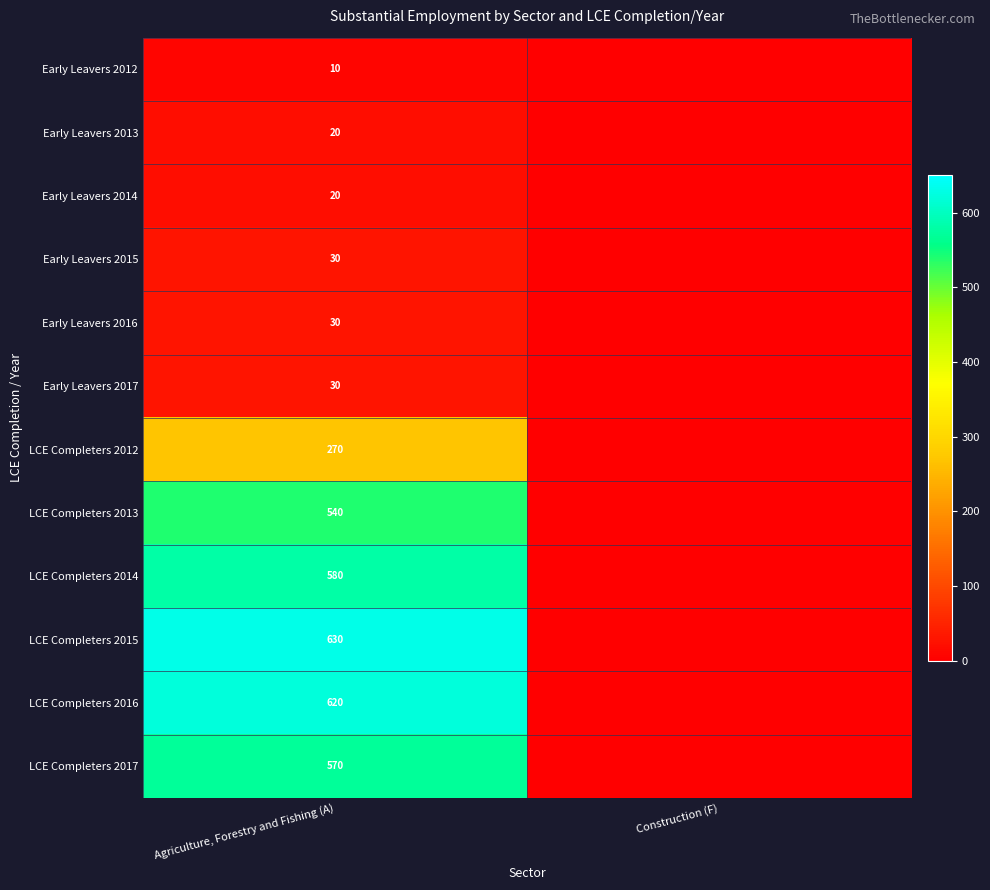

The value of LCE Completers 2013 at Agriculture, Forestry and Fishing (A) is 540. True or false?

True